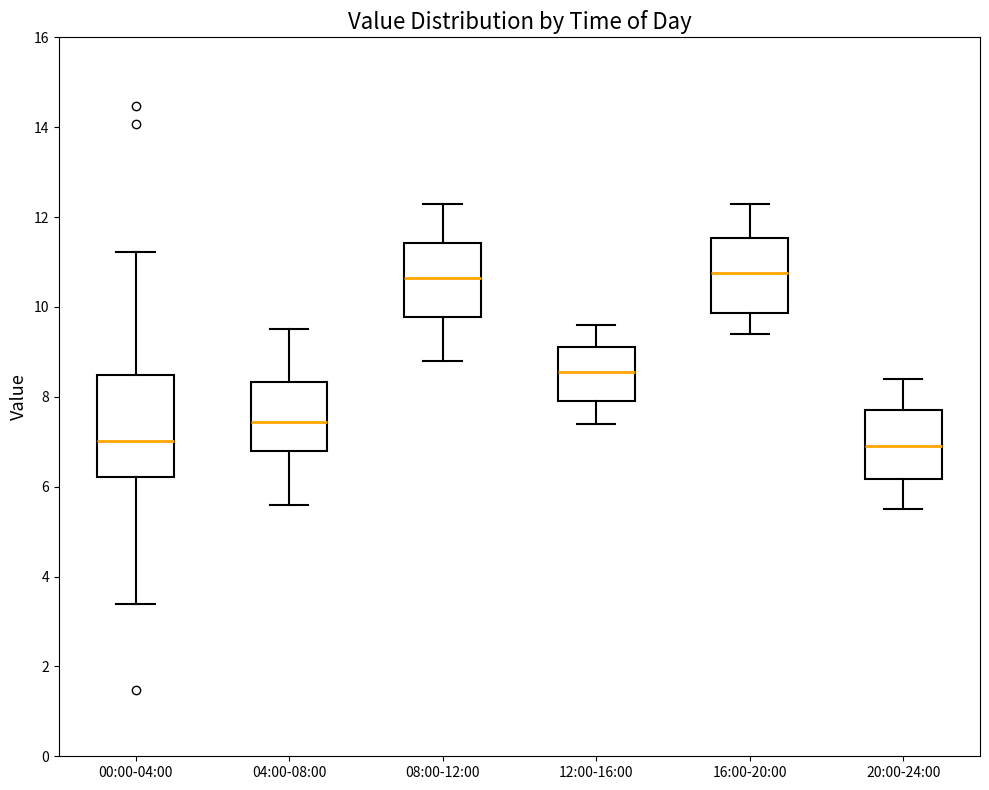

Reading left to right, read every box against the y-axis: the position of its median line, the range the box covers, and the ends of its whiskers. The values are not printed on the chart, so give them approximately, as read against the axis.

00:00-04:00: median 7.0, box 6.2 to 8.4, whiskers 3.4 to 11.2
04:00-08:00: median 7.4, box 6.8 to 8.4, whiskers 5.6 to 9.6
08:00-12:00: median 10.6, box 9.8 to 11.4, whiskers 8.8 to 12.4
12:00-16:00: median 8.6, box 8.0 to 9.2, whiskers 7.4 to 9.6
16:00-20:00: median 10.8, box 9.8 to 11.6, whiskers 9.4 to 12.4
20:00-24:00: median 7.0, box 6.2 to 7.8, whiskers 5.6 to 8.4